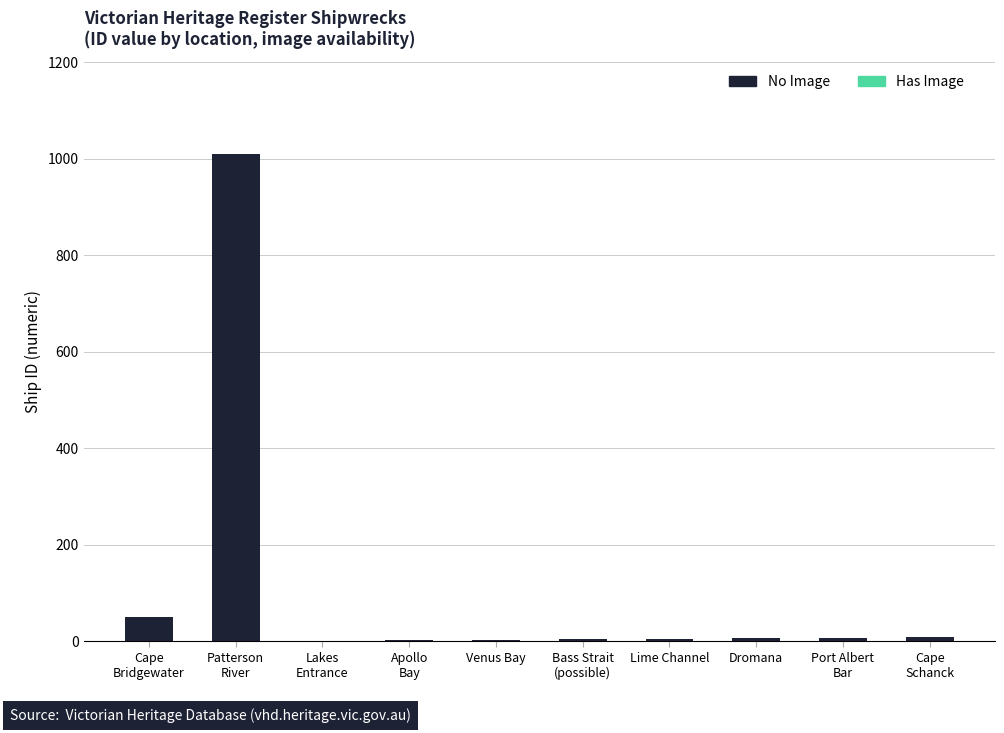

What is the maximum value shown in the chart?

1009